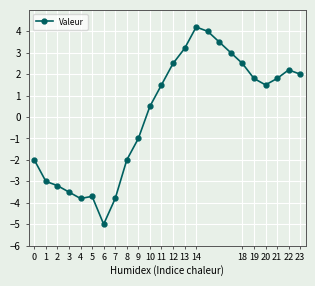

What is the value of the 22nd point from the left?

1.8